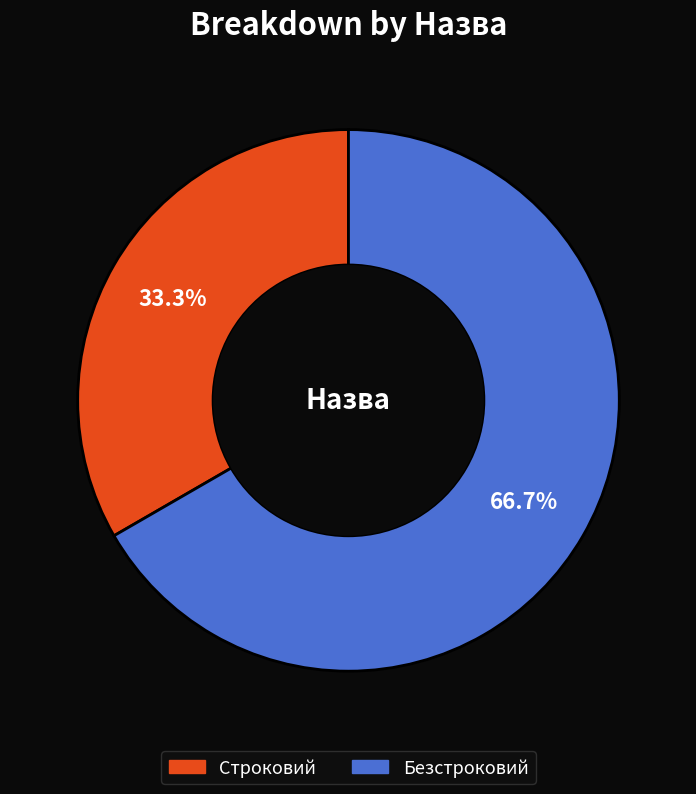

Do Безстроковий and Строковий together represent more than half of the pie?

Yes